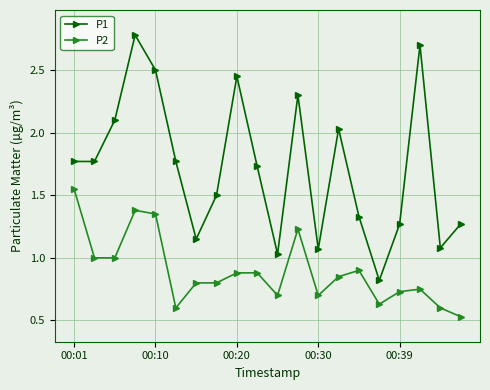

At how many categories does at least one series exceed 2?

7